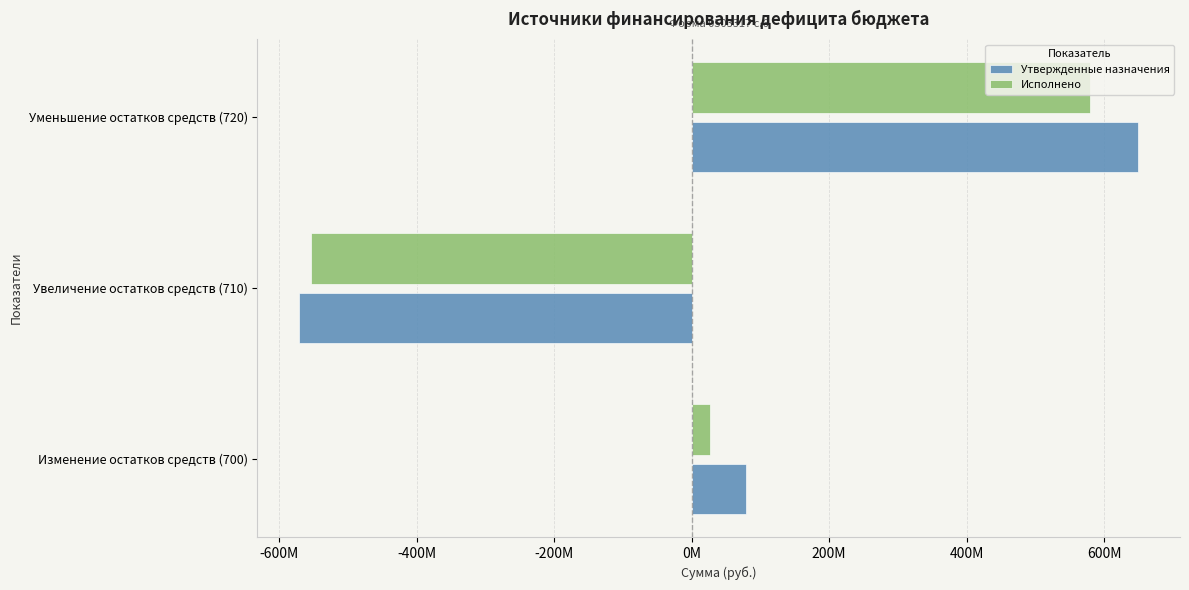

What are all the series names shown in the legend?

Утвержденные назначения, Исполнено